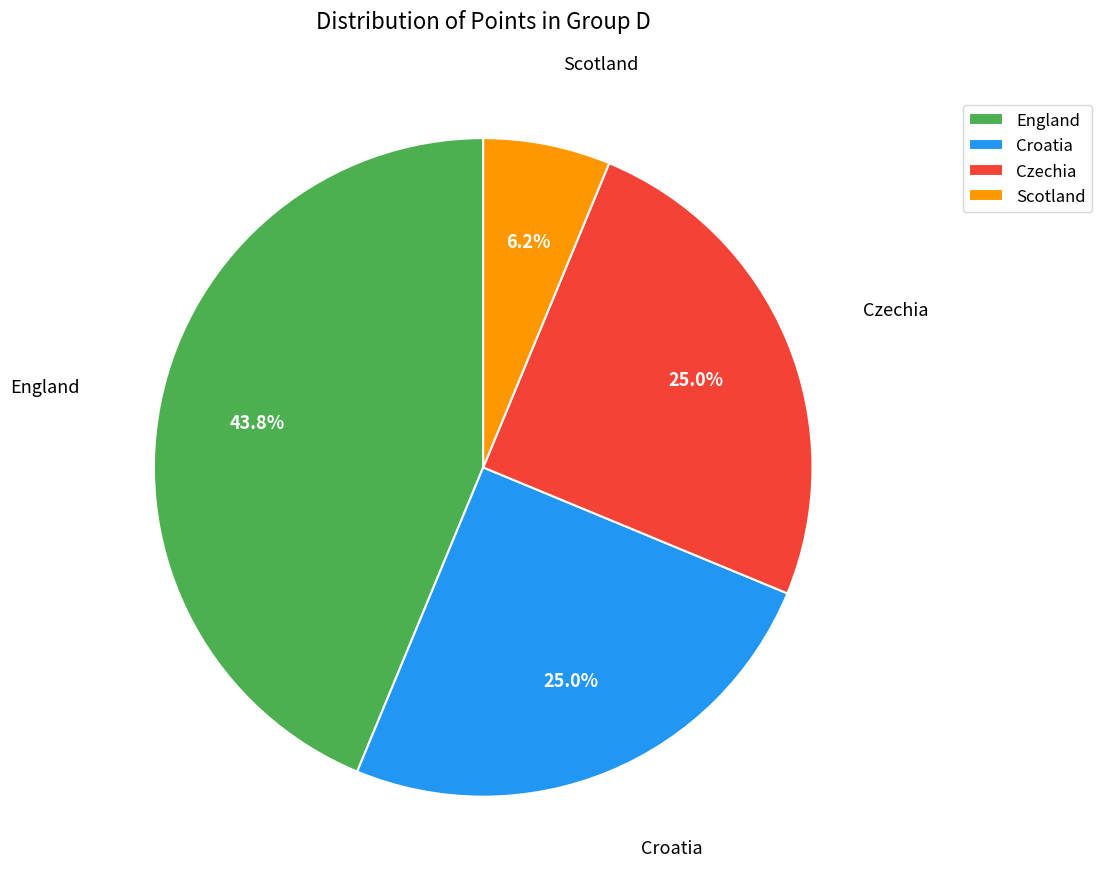

Is there any slice that represents more than half of the pie?

No